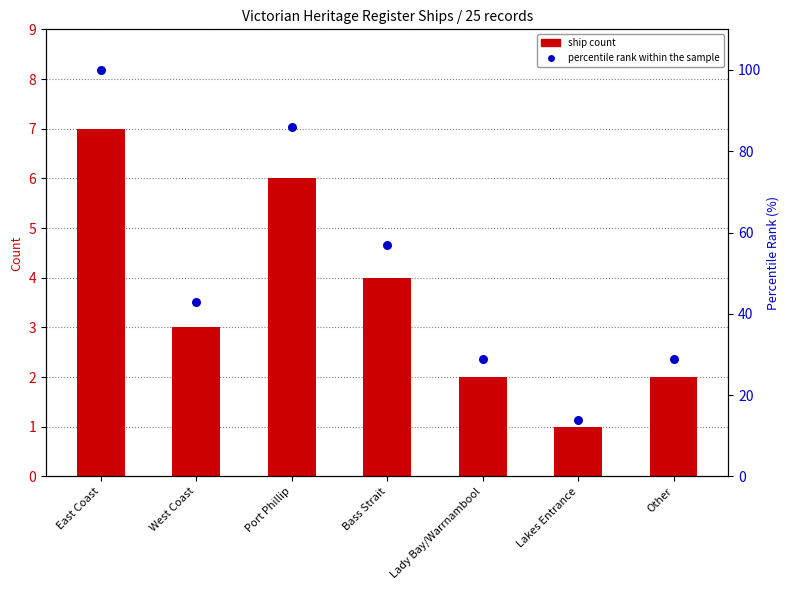

Is the value of percentile rank within the sample at East Coast greater than the value of ship count at East Coast?

Yes